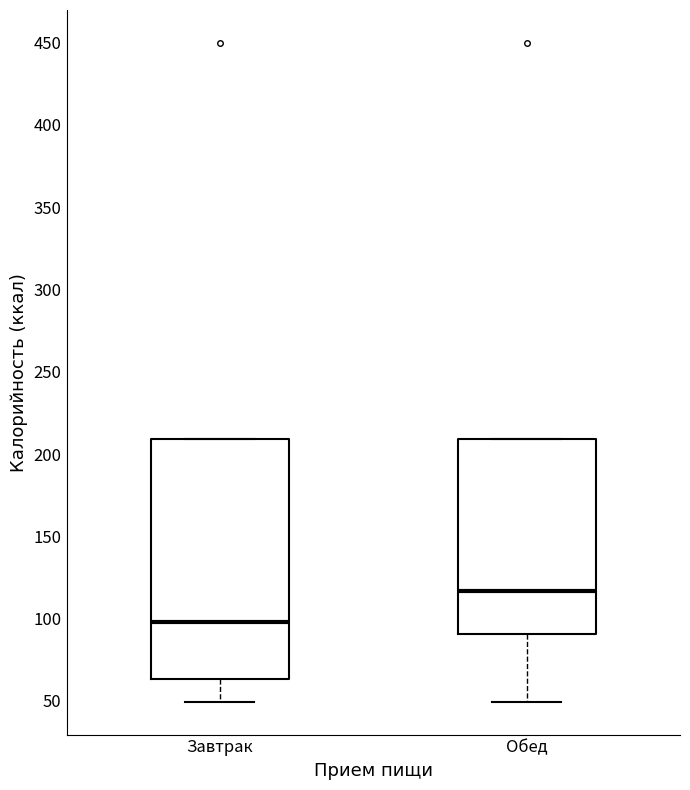

Which box is the tallest, from its lower edge to its upper edge?

Завтрак